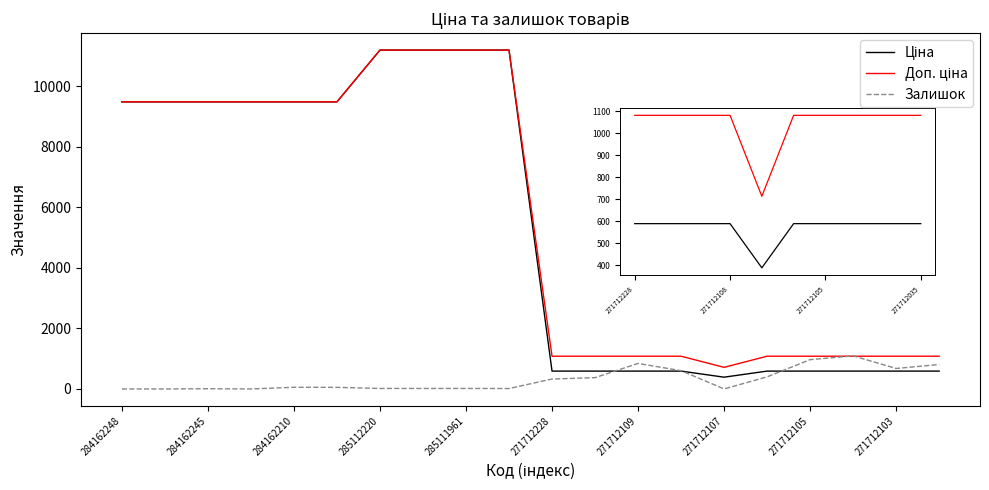

What is the maximum value for Залишок?

1093.0